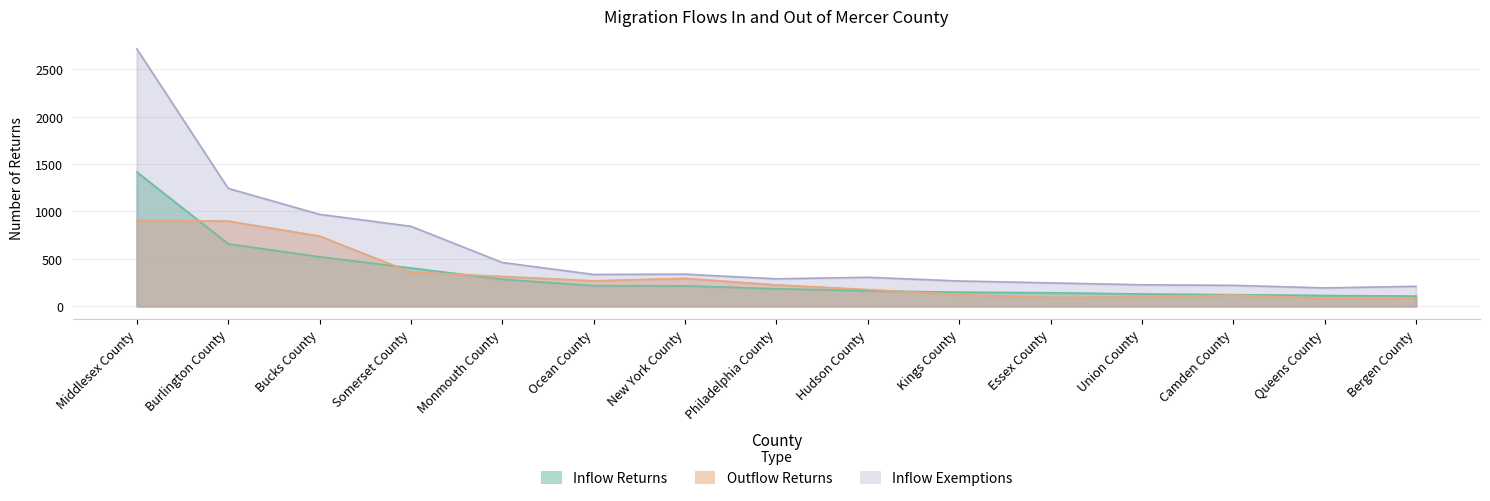

Rank the series by their maximum value, from highest to lowest.

Inflow Exemptions, Inflow Returns, Outflow Returns